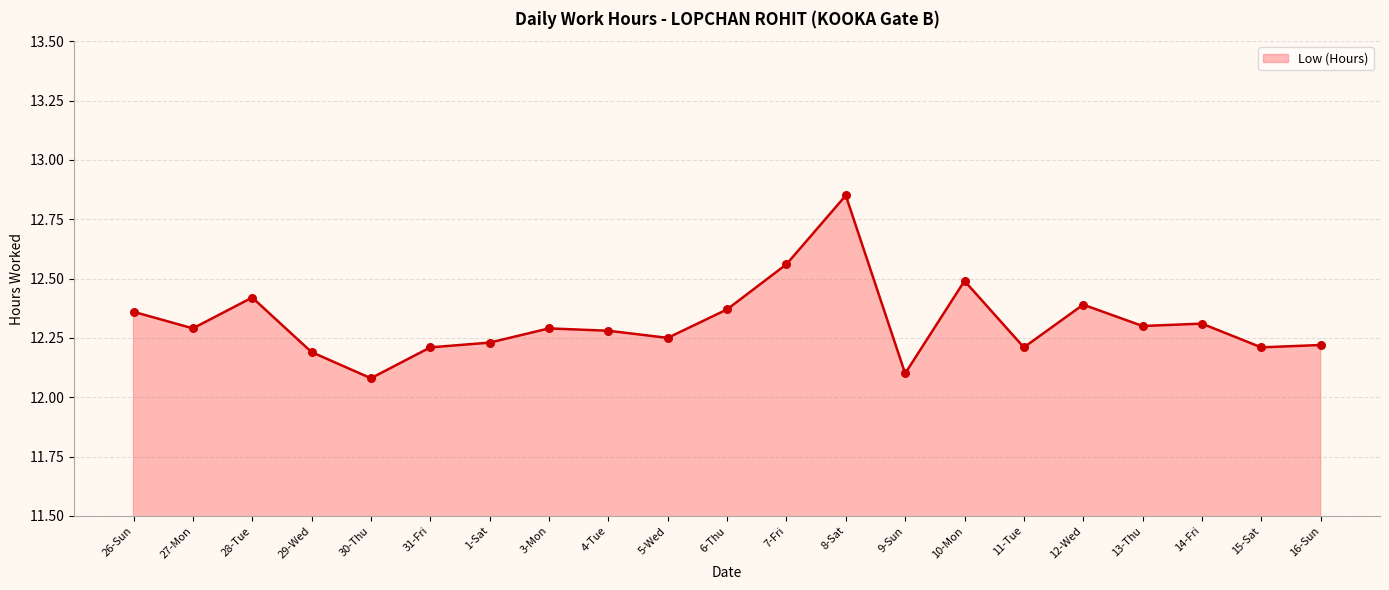

What is the change in value from 31-Fri to 3-Mon?

+0.1